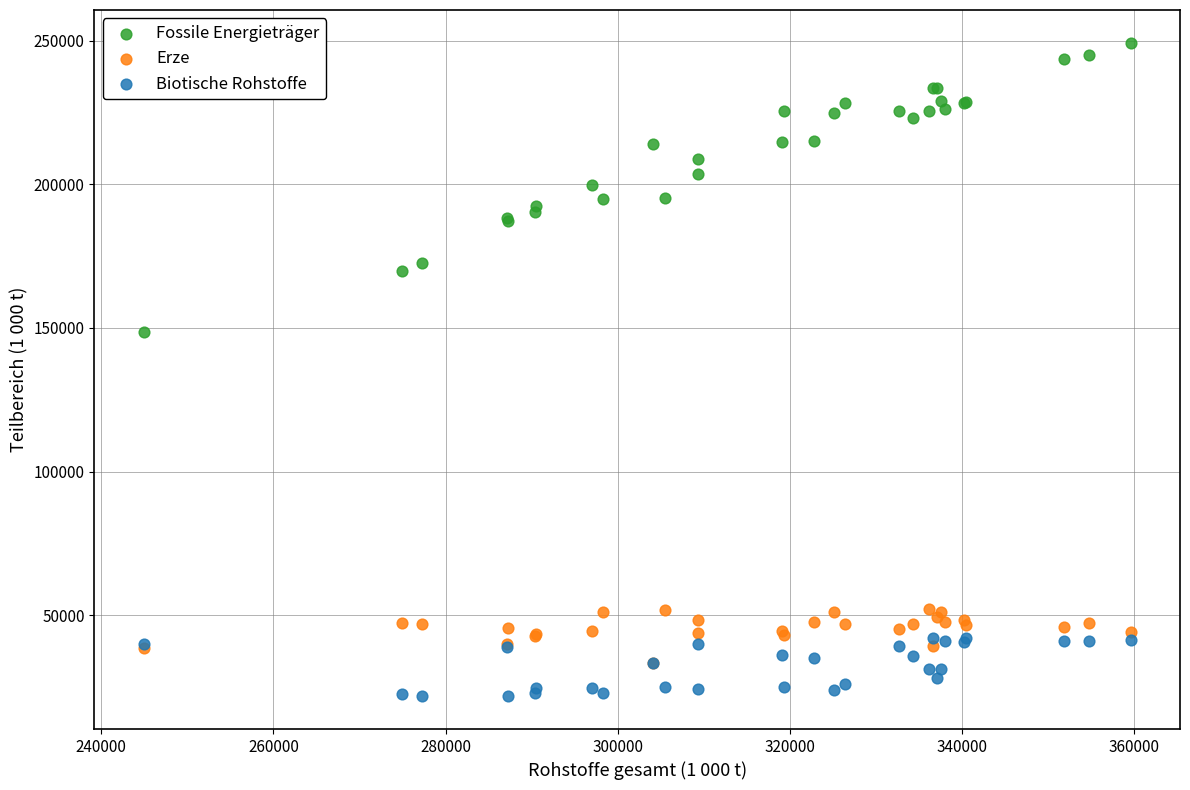

What are all the series names shown in the legend?

Fossile Energieträger, Erze, Biotische Rohstoffe